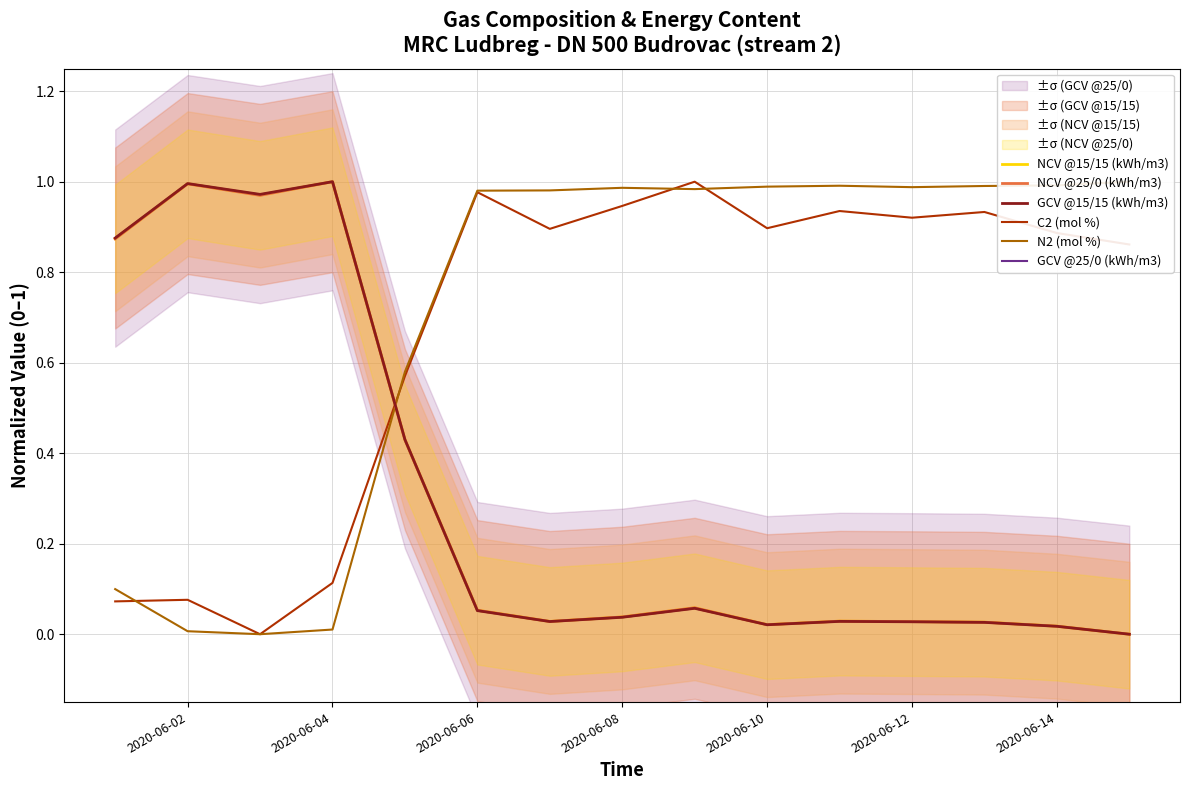

Is it true that GCV @15/15 (kWh/m3) equals 0.1 at 2020-06-08?

False